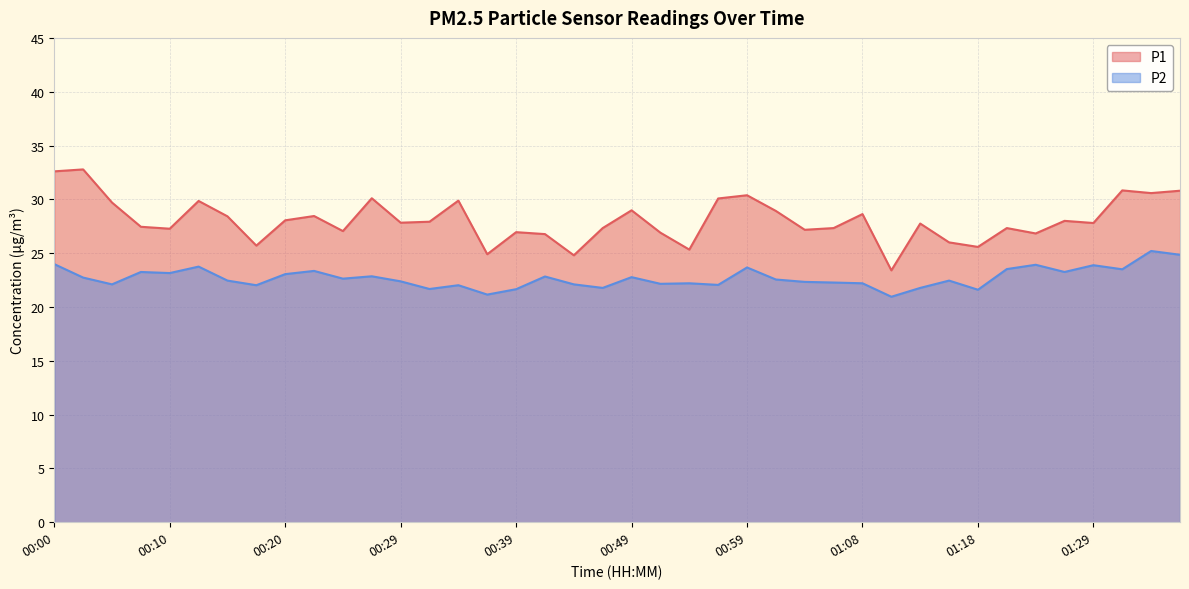

The P2 series shows 23.7 at 00:59. True or false?

True